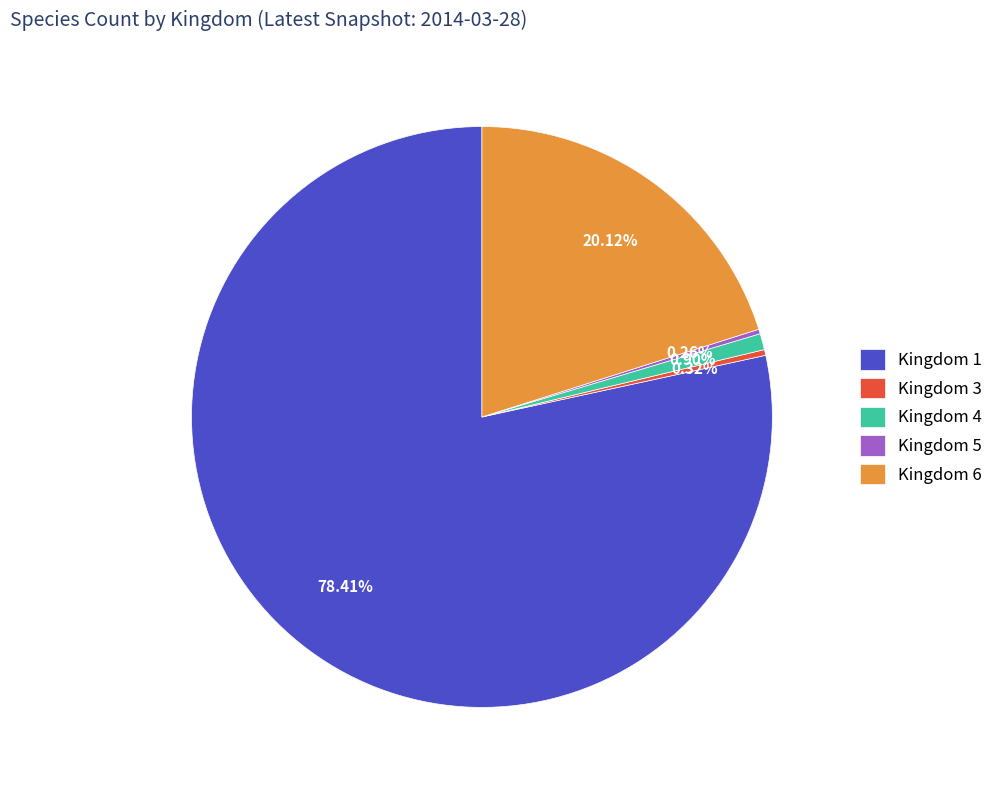

Do Kingdom 3 and Kingdom 4 together represent more than half of the pie?

No